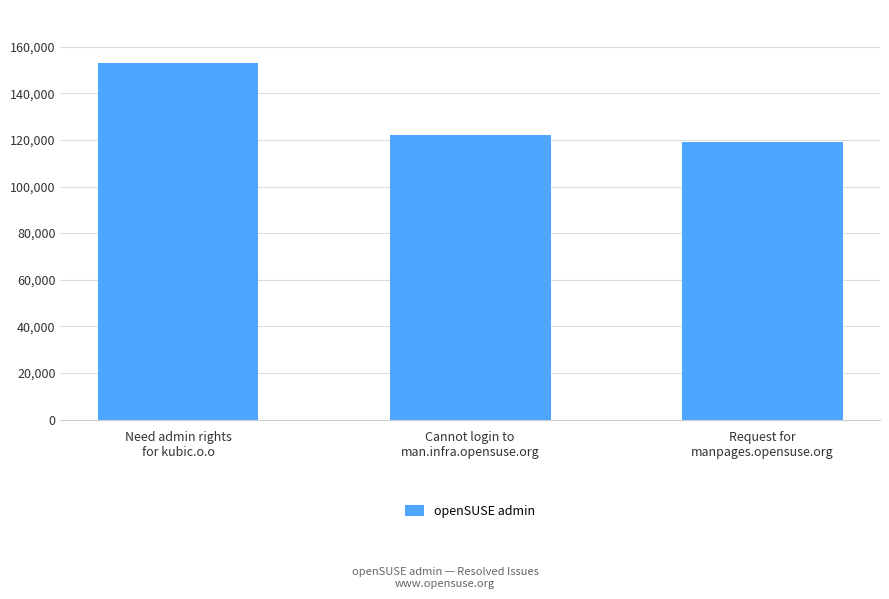

Rank the categories by value from highest to lowest.

Need admin rights
for kubic.o.o, Cannot login to
man.infra.opensuse.org, Request for
manpages.opensuse.org